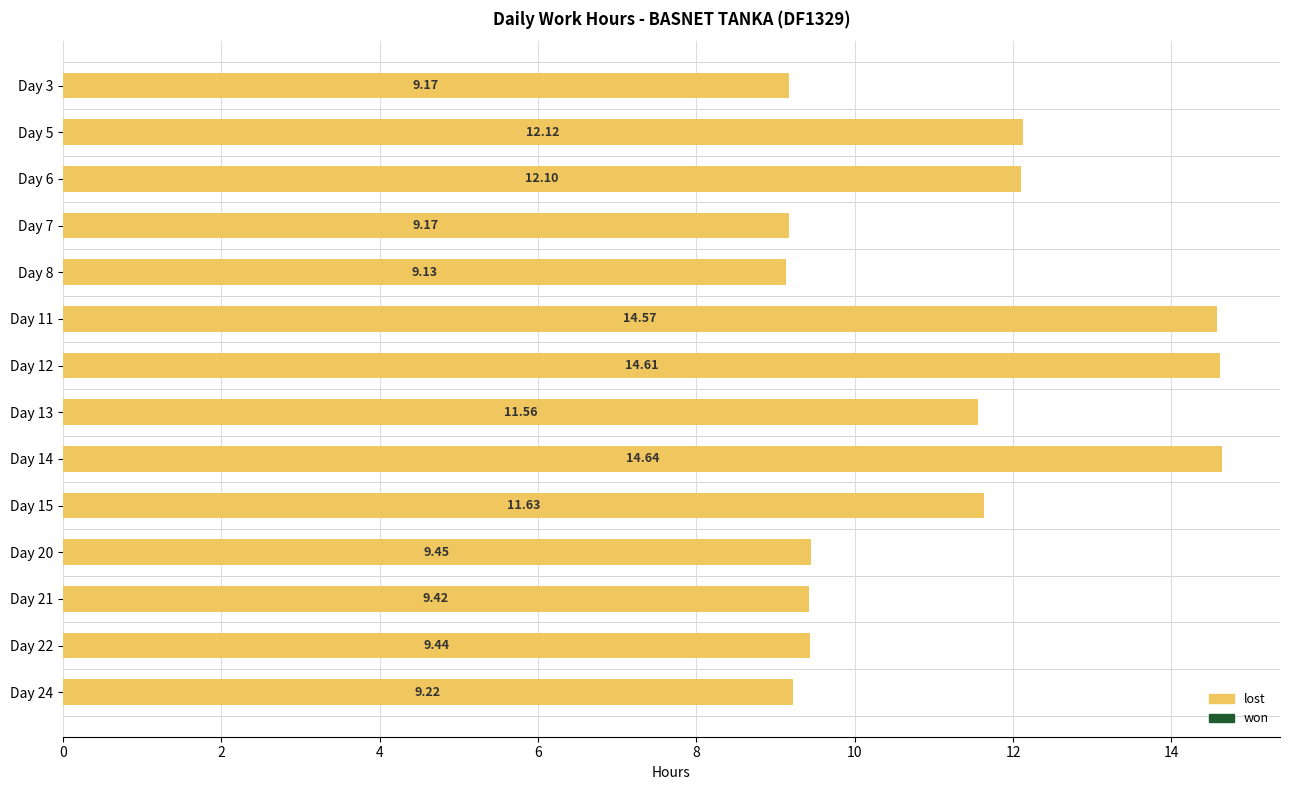

What is the ratio of the value at Day 20 to the value at Day 11?

0.6